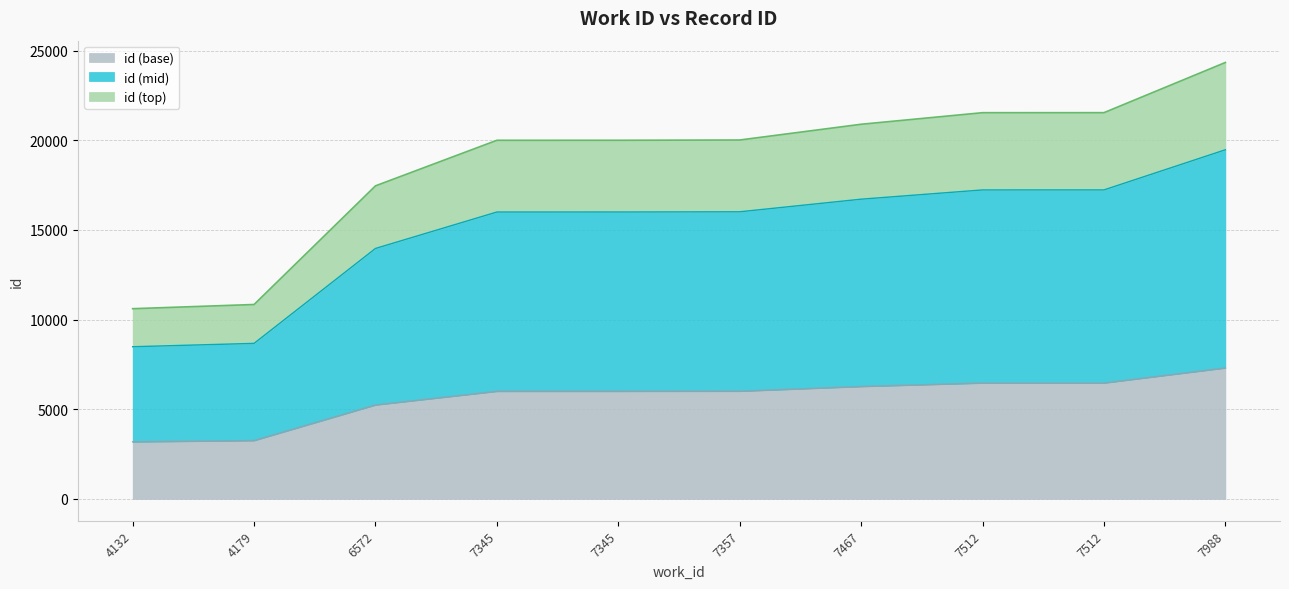

Reading left to right, what are all the values shown in this chart?

4132=3181.8	4179=3252.0	6572=5236.8	7345=5998.8	7345=5999.1	7357=6003.6	7467=6267.0	7512=6460.5	7512=6460.8	7988=7300.2